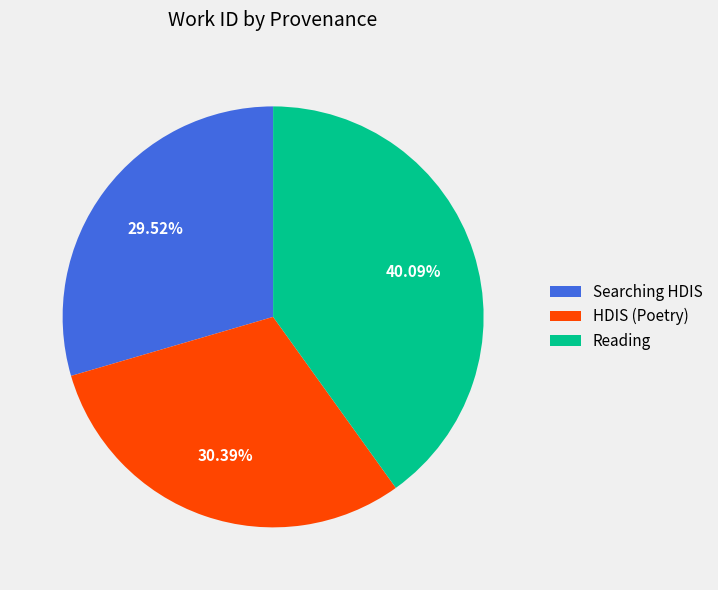

Does any single category account for the majority?

No